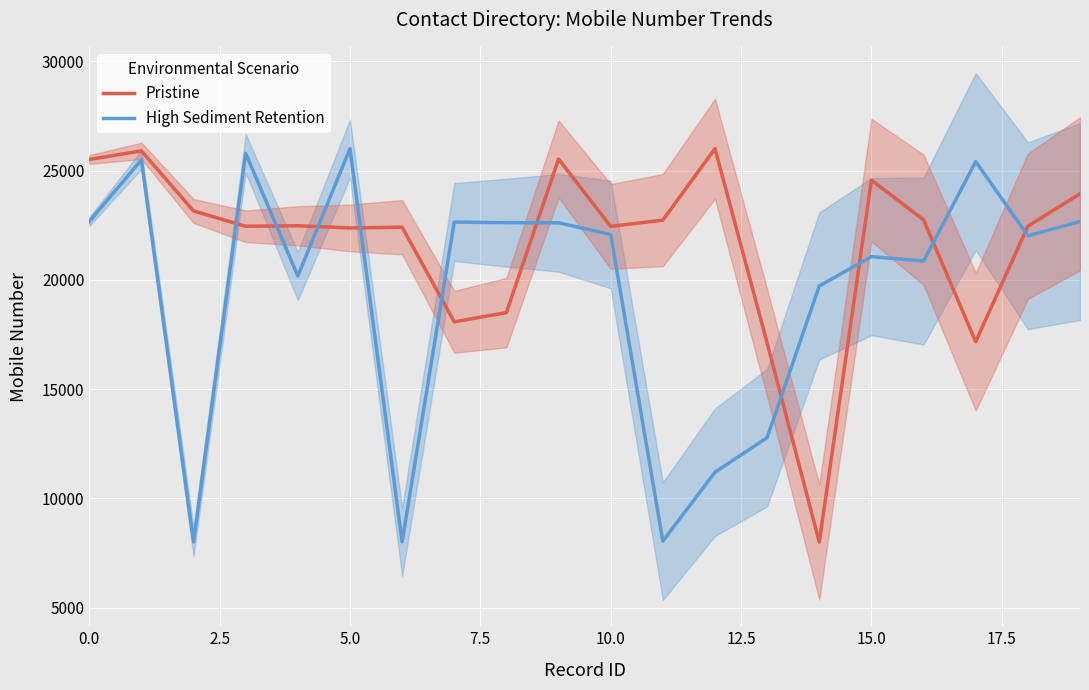

How many interior local peaks does the High Sediment Retention series have?

6